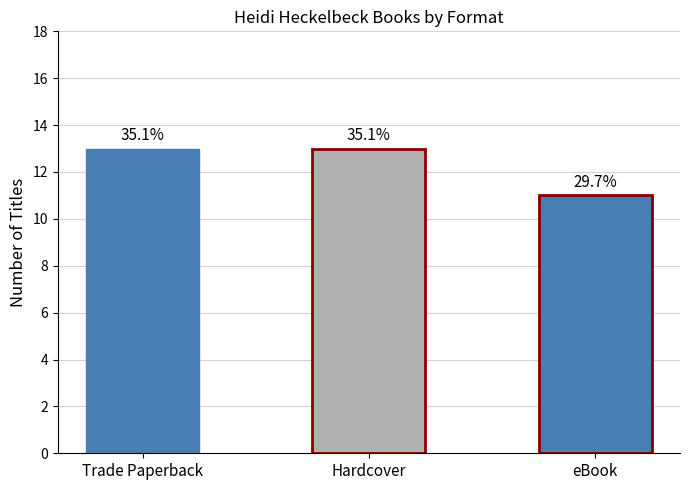

What is the sum of the values at Hardcover and eBook?

24